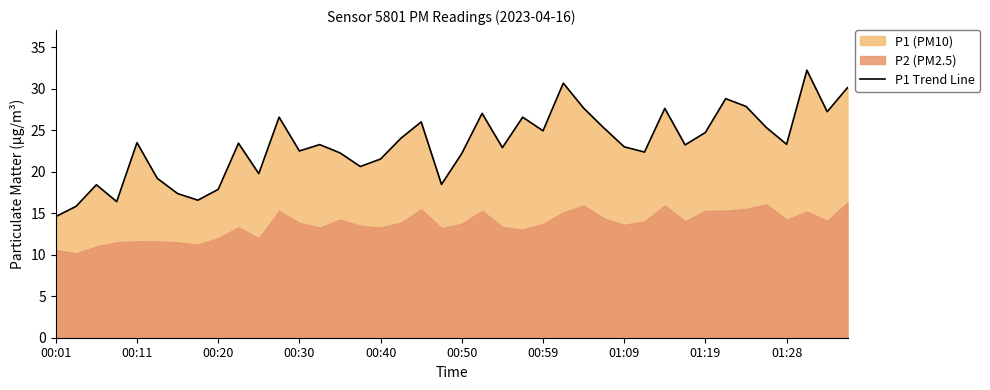

True or false: P1 Trend Line has a value of 17.9 at 00:20.

True